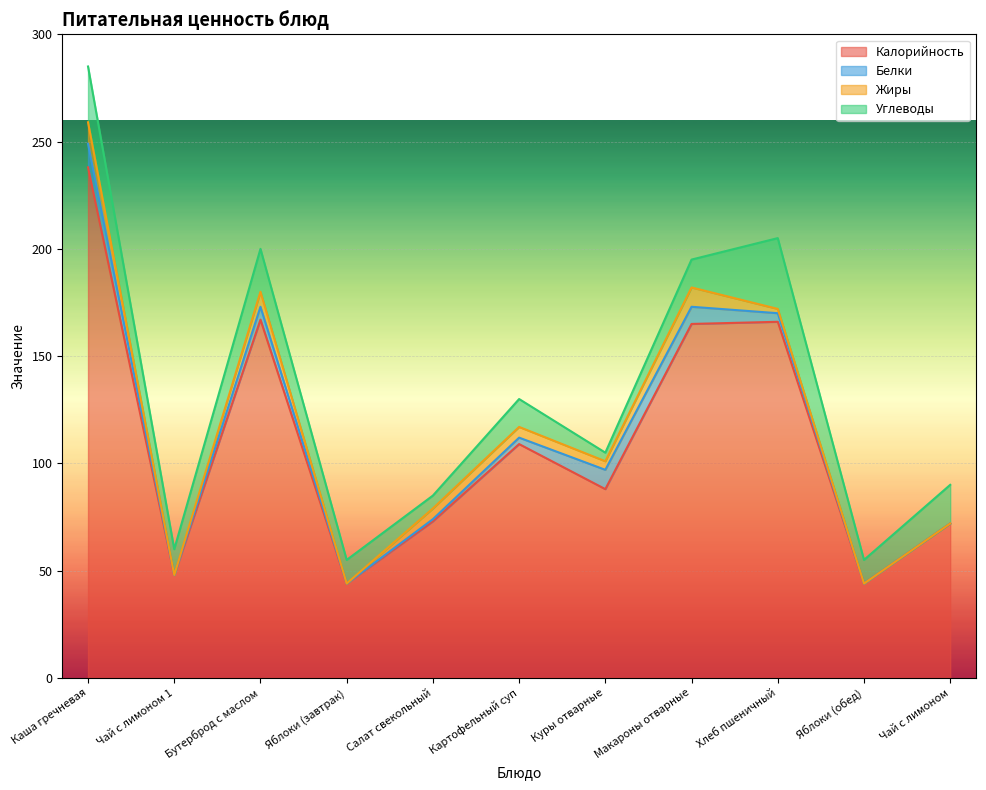

Does the chart display data point markers on the line(s)?

No